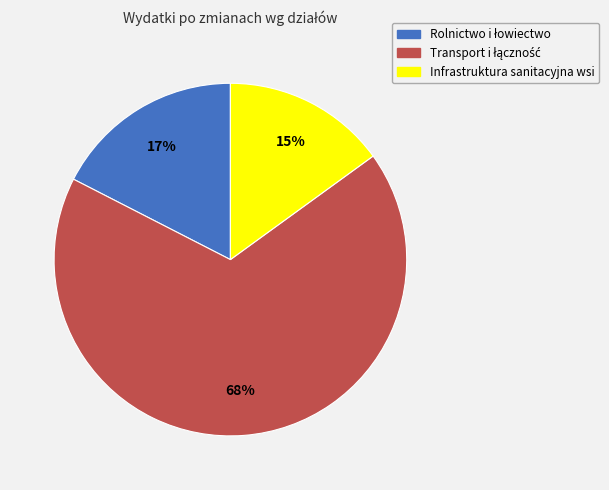

Is there a majority slice in this chart?

Yes